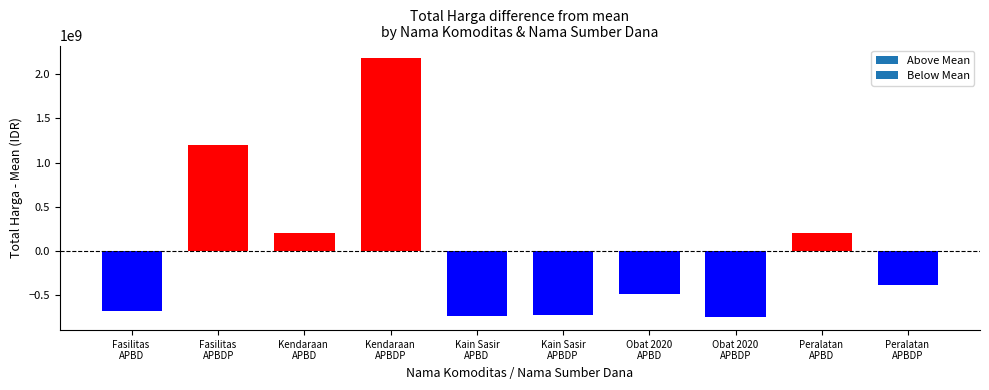

What is the greatest value displayed?

2179712291.5